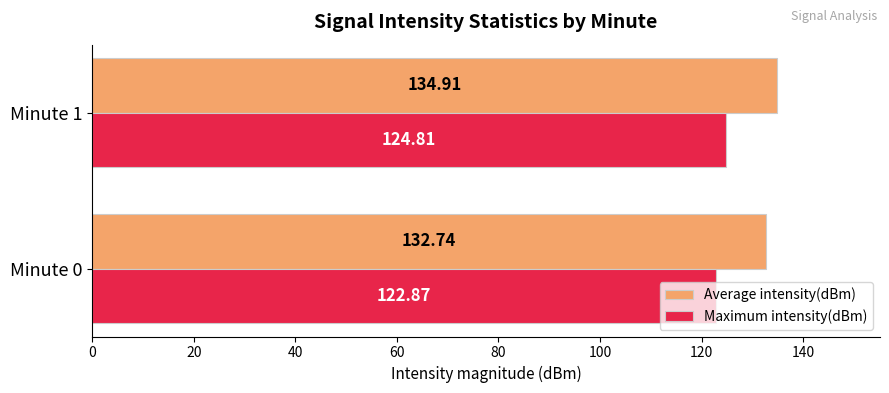

What is the sum of all Maximum intensity(dBm) values?

247.7